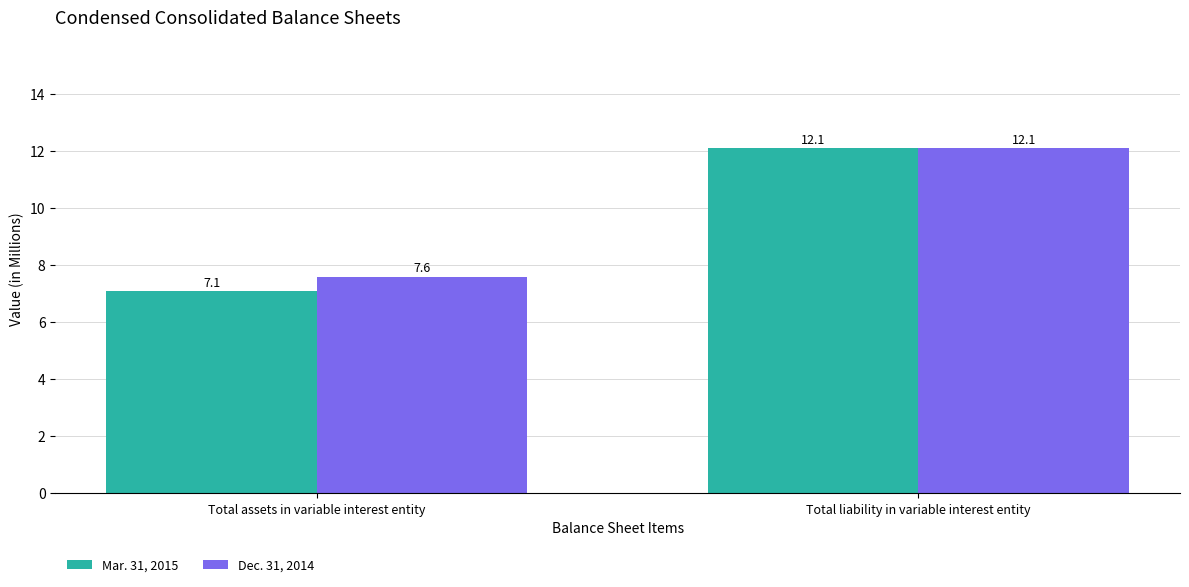

Reading left to right, extract all data points from this chart.

Mar. 31, 2015: 7.1	12.1
Dec. 31, 2014: 7.6	12.1